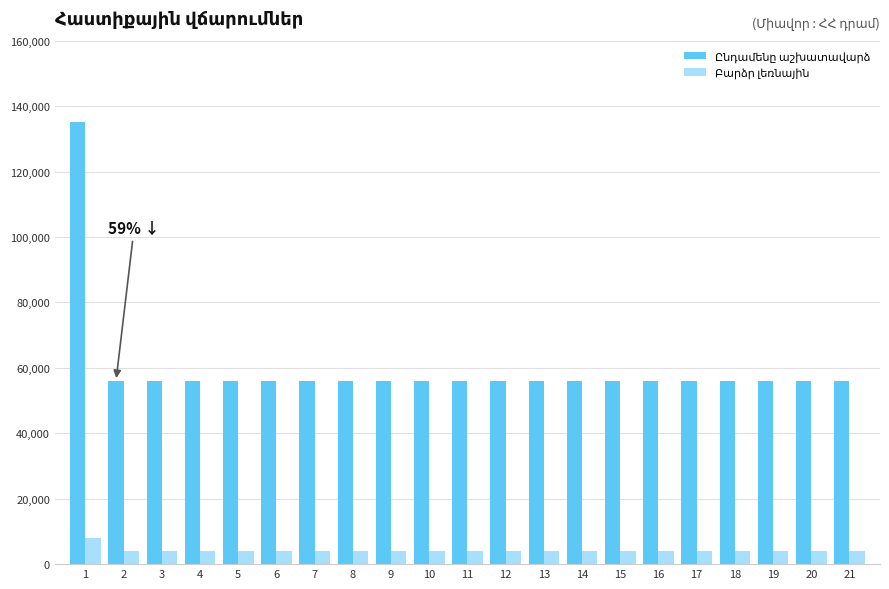

What is the difference between the highest and lowest values at 20?

52000